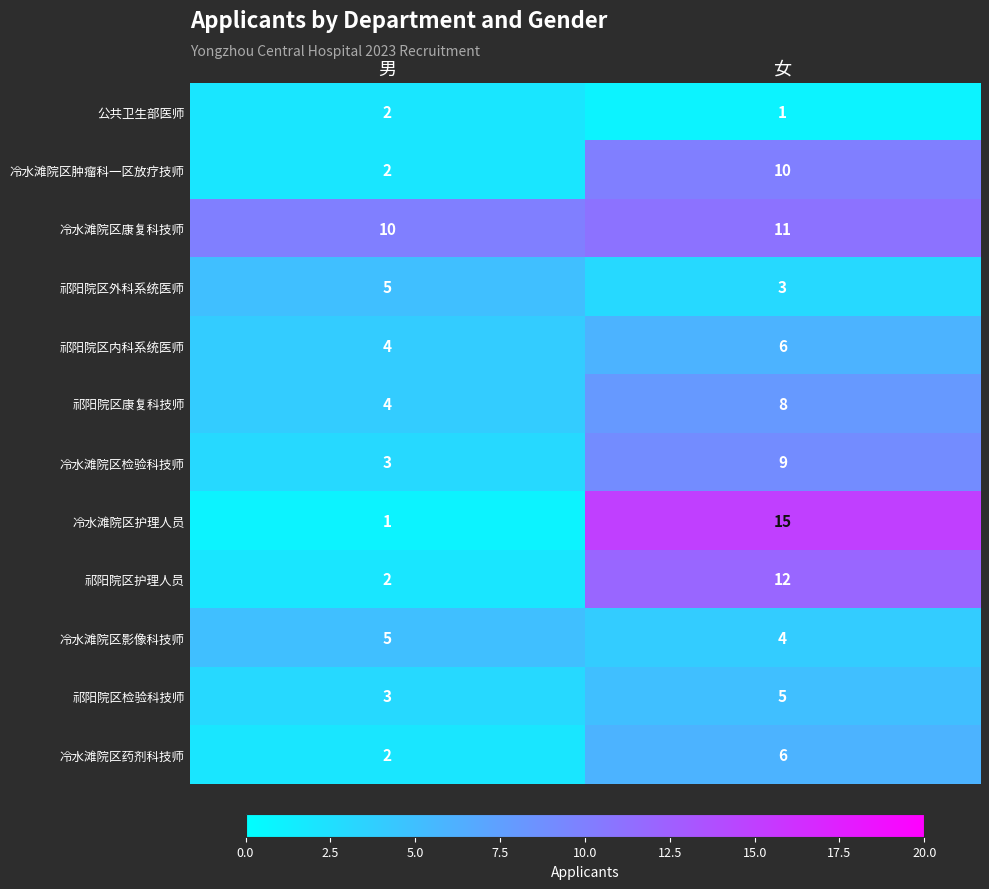

Is the value of 冷水滩院区检验科技师 at 女 greater than the value of 冷水滩院区康复科技师 at 男?

No